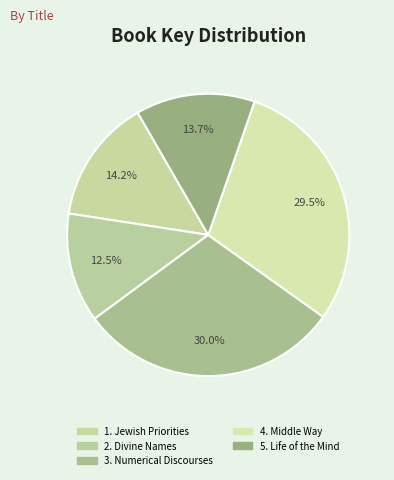

Which category has the biggest portion of the pie?

Numerical Discourses